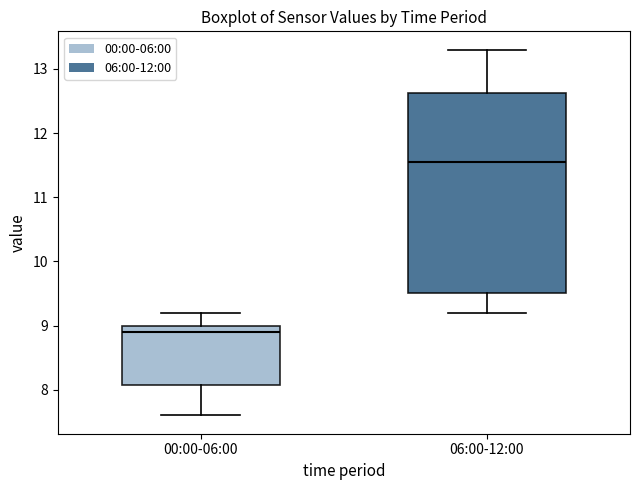

Reading left to right, read every box against the y-axis: the position of its median line, the range the box covers, and the ends of its whiskers. The values are not printed on the chart, so give them approximately, as read against the axis.

00:00-06:00: median 8.9, box 8.1 to 9.0, whiskers 7.6 to 9.2
06:00-12:00: median 11.6, box 9.5 to 12.6, whiskers 9.2 to 13.3